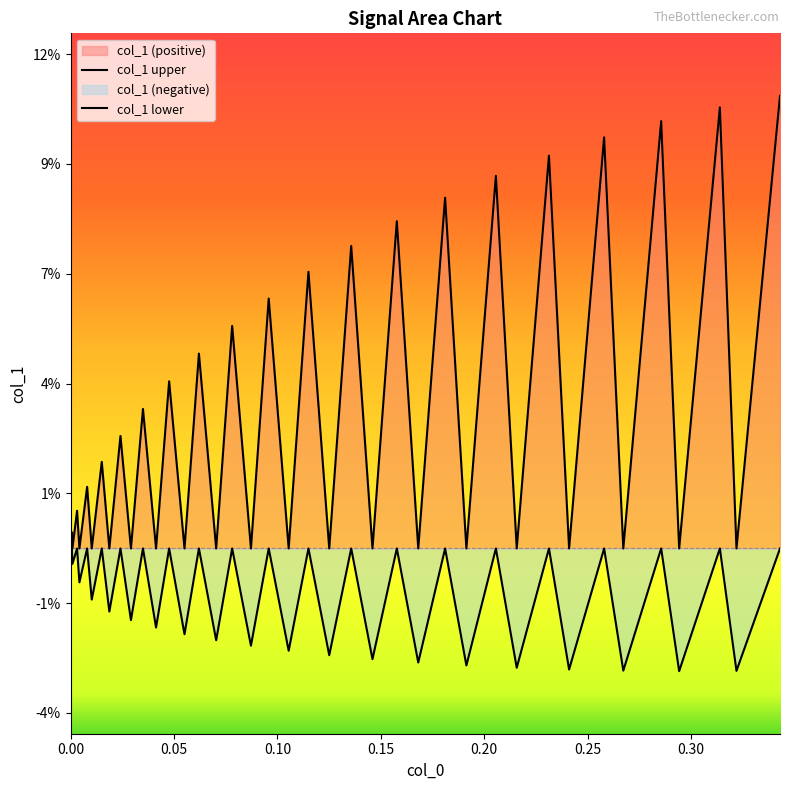

True or false: col_1 upper has more than 0 interior local peaks.

True